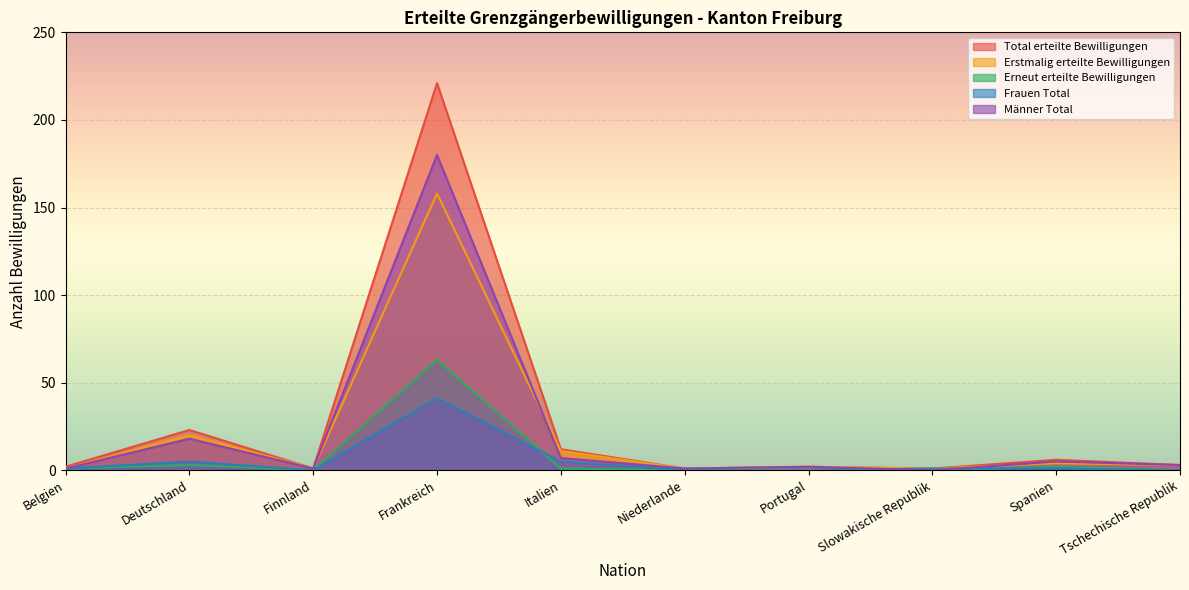

Reading right to left, what are all the values shown in this chart?

Total erteilte Bewilligungen: Tschechische Republik=3	Spanien=6	Slowakische Republik=1	Portugal=2	Niederlande=1	Italien=12	Frankreich=221	Finnland=1	Deutschland=23	Belgien=2
Erstmalig erteilte Bewilligungen: Tschechische Republik=3	Spanien=4	Slowakische Republik=1	Portugal=2	Niederlande=1	Italien=11	Frankreich=158	Finnland=1	Deutschland=20	Belgien=1
Erneut erteilte Bewilligungen: Tschechische Republik=0	Spanien=2	Slowakische Republik=0	Portugal=0	Niederlande=0	Italien=1	Frankreich=63	Finnland=0	Deutschland=3	Belgien=1
Frauen Total: Tschechische Republik=0	Spanien=1	Slowakische Republik=1	Portugal=0	Niederlande=0	Italien=5	Frankreich=41	Finnland=0	Deutschland=5	Belgien=1
Männer Total: Tschechische Republik=3	Spanien=5	Slowakische Republik=0	Portugal=2	Niederlande=1	Italien=7	Frankreich=180	Finnland=1	Deutschland=18	Belgien=1